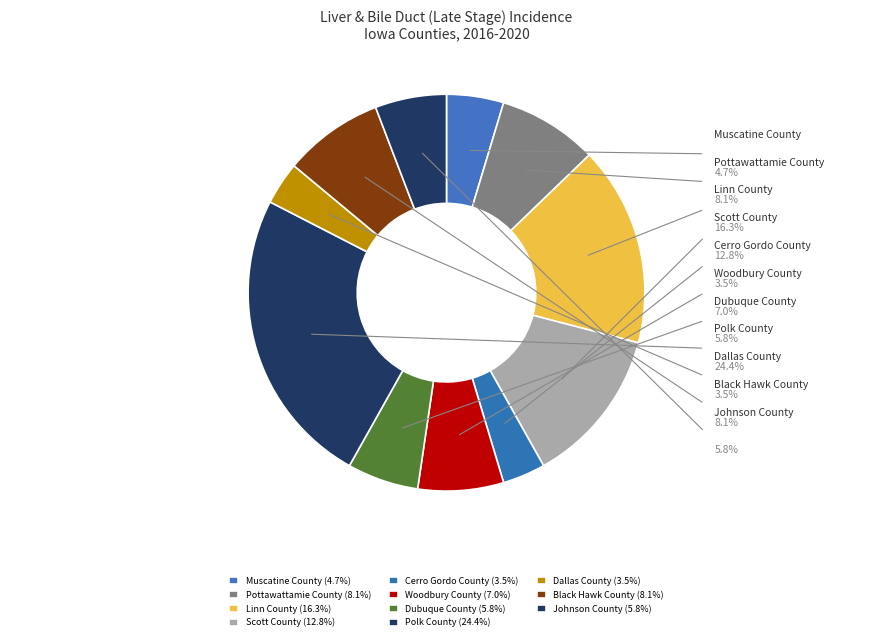

Combined, what portion of the pie is Dallas County and Pottawattamie County?

11.6%